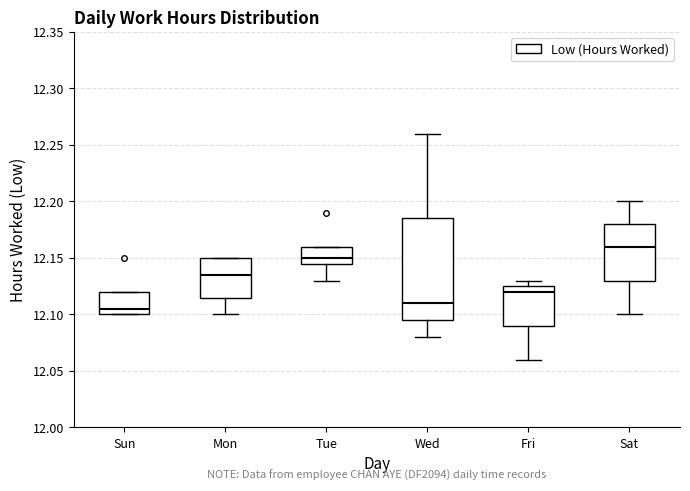

Reading left to right, transcribe this box plot: for each box, give where its median line is, the range the box spans, and where its two whiskers end, as read against the y-axis. The values are not printed on the chart, so give them approximately, as read against the axis.

Sun: median 12.105, box 12.100 to 12.120, whiskers 12.100 to 12.120
Mon: median 12.135, box 12.115 to 12.150, whiskers 12.100 to 12.150
Tue: median 12.150, box 12.145 to 12.160, whiskers 12.130 to 12.160
Wed: median 12.110, box 12.095 to 12.185, whiskers 12.080 to 12.260
Fri: median 12.120, box 12.090 to 12.125, whiskers 12.060 to 12.130
Sat: median 12.160, box 12.130 to 12.180, whiskers 12.100 to 12.200